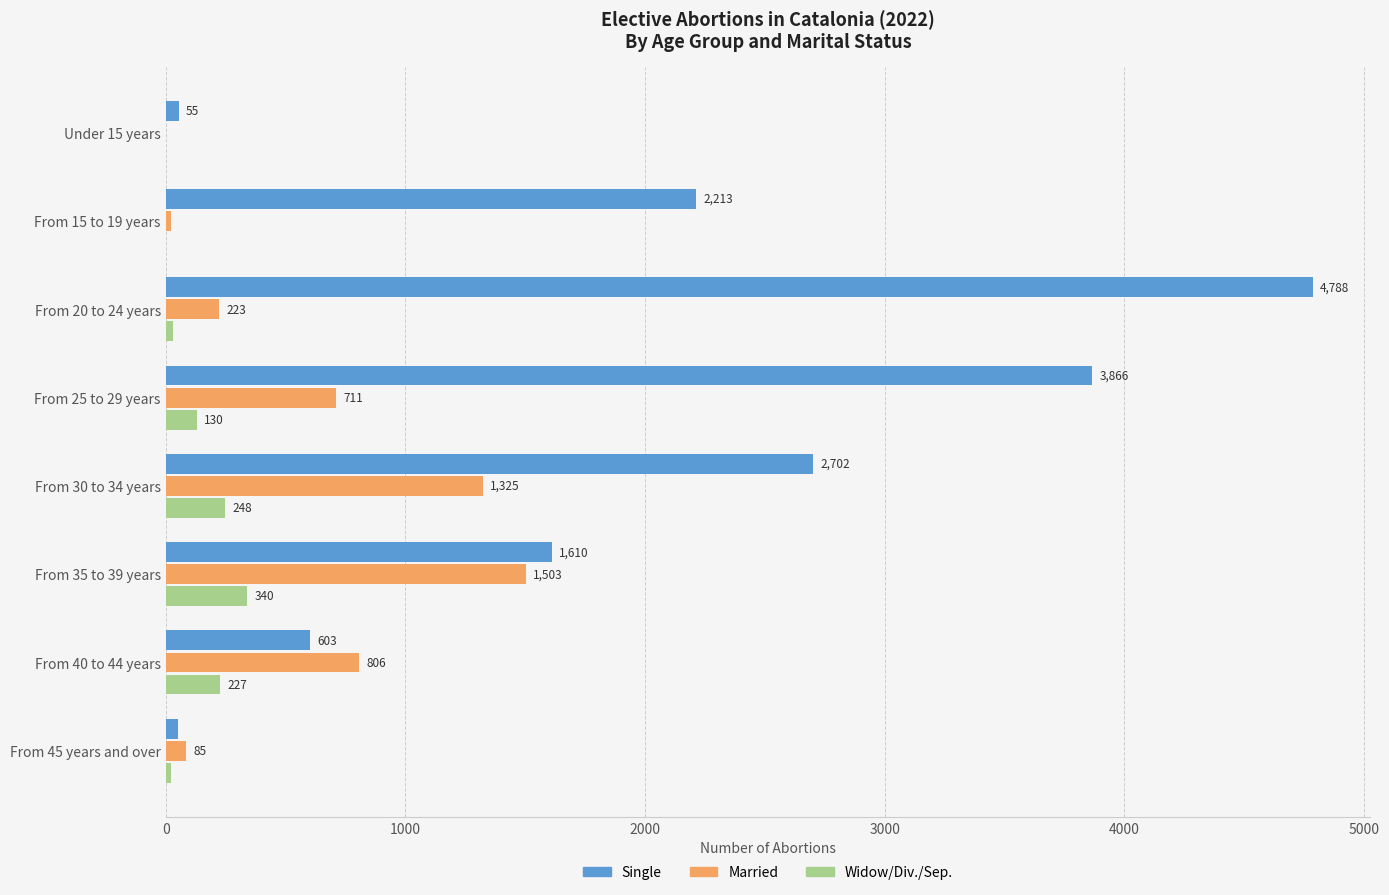

What is the sum of all Widow/Div./Sep. values?

1002